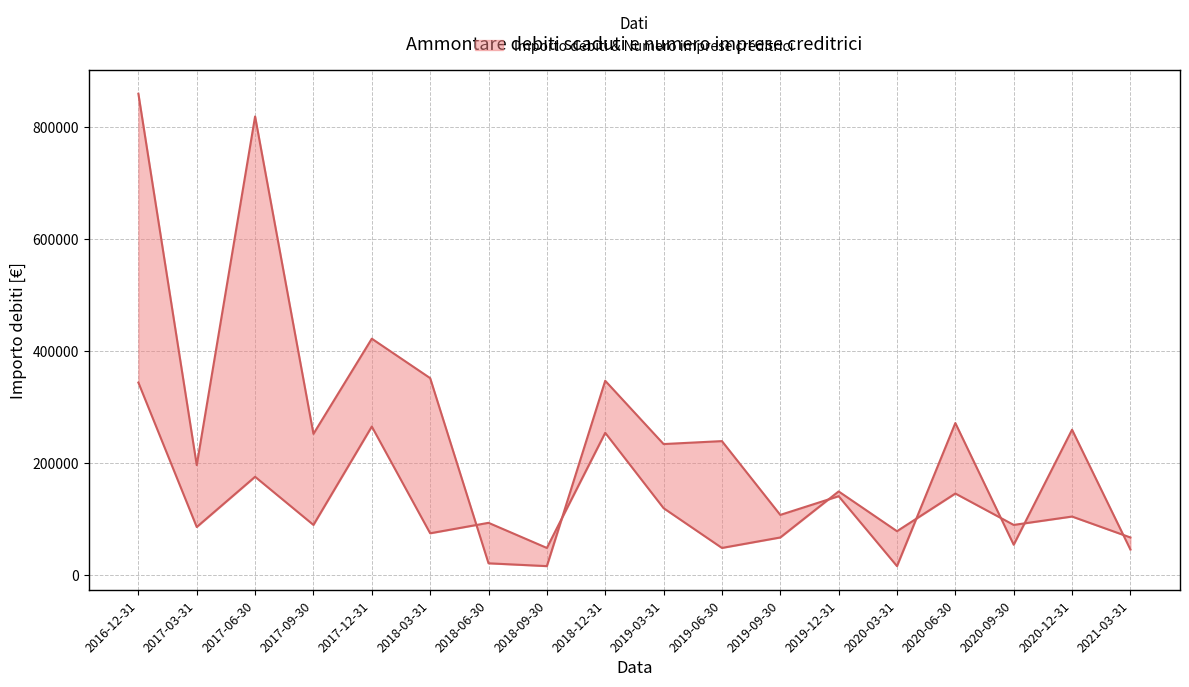

What is the total value across all series at 2020-06-30?

417472.9